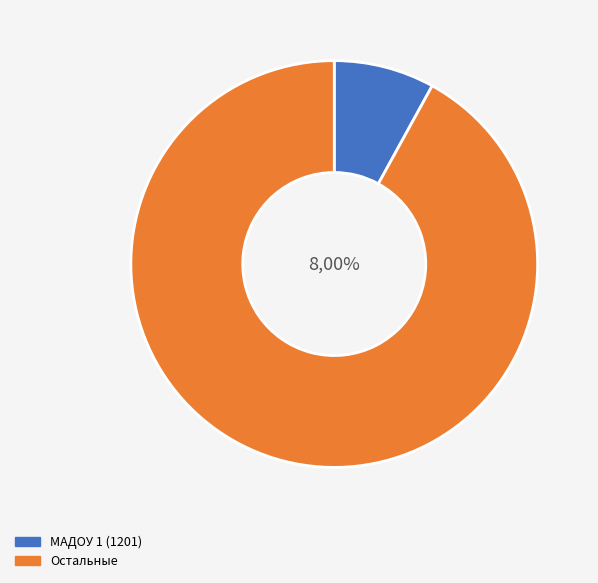

The МАДОУ 2 (1202) slice represents 0% of the pie. True or false?

True